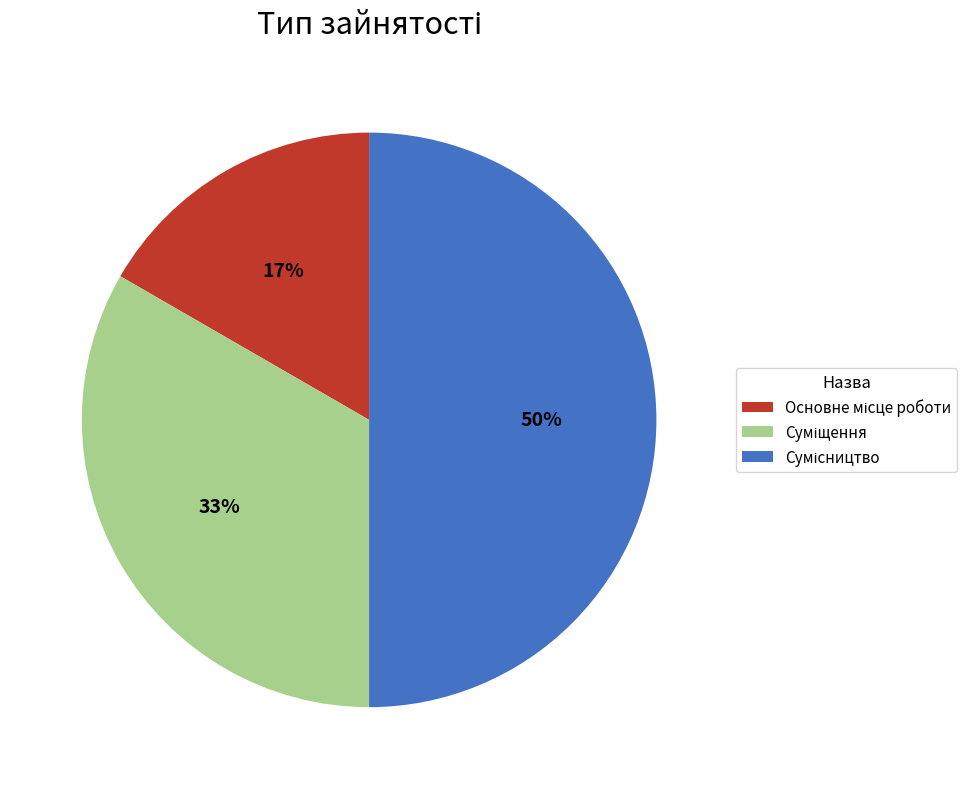

To the nearest percent, what is the average slice percentage?

33%